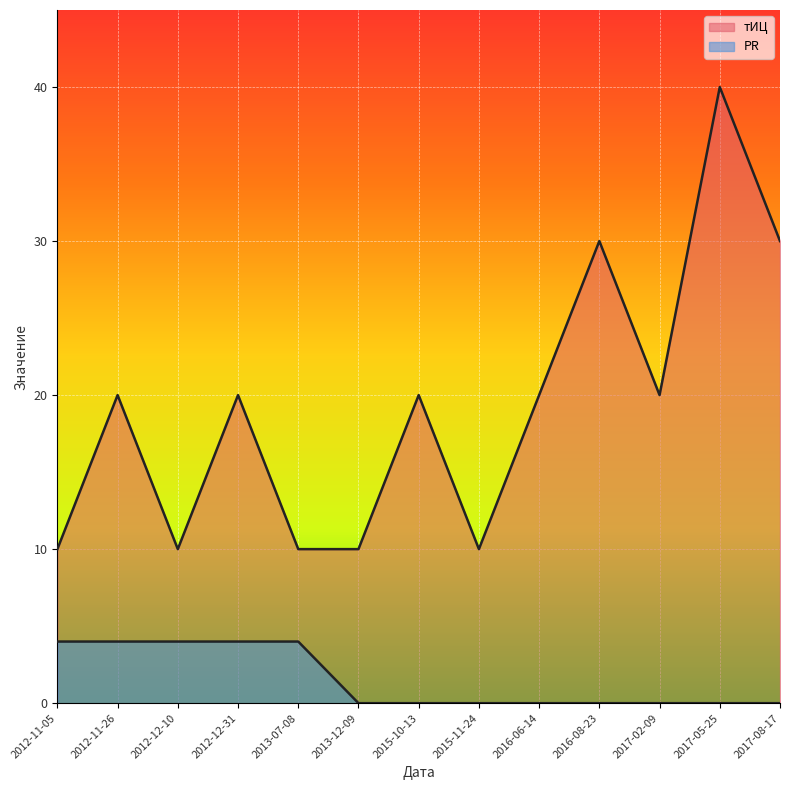

Between 2016-06-14 and 2015-11-24, which is larger?

2016-06-14